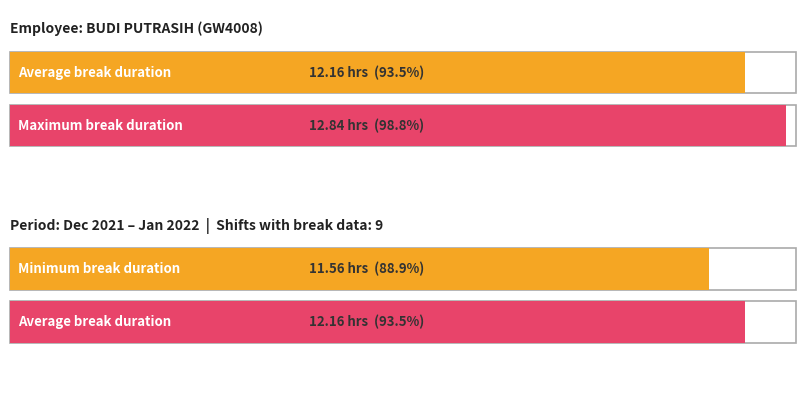

How many data points does each series have?

9